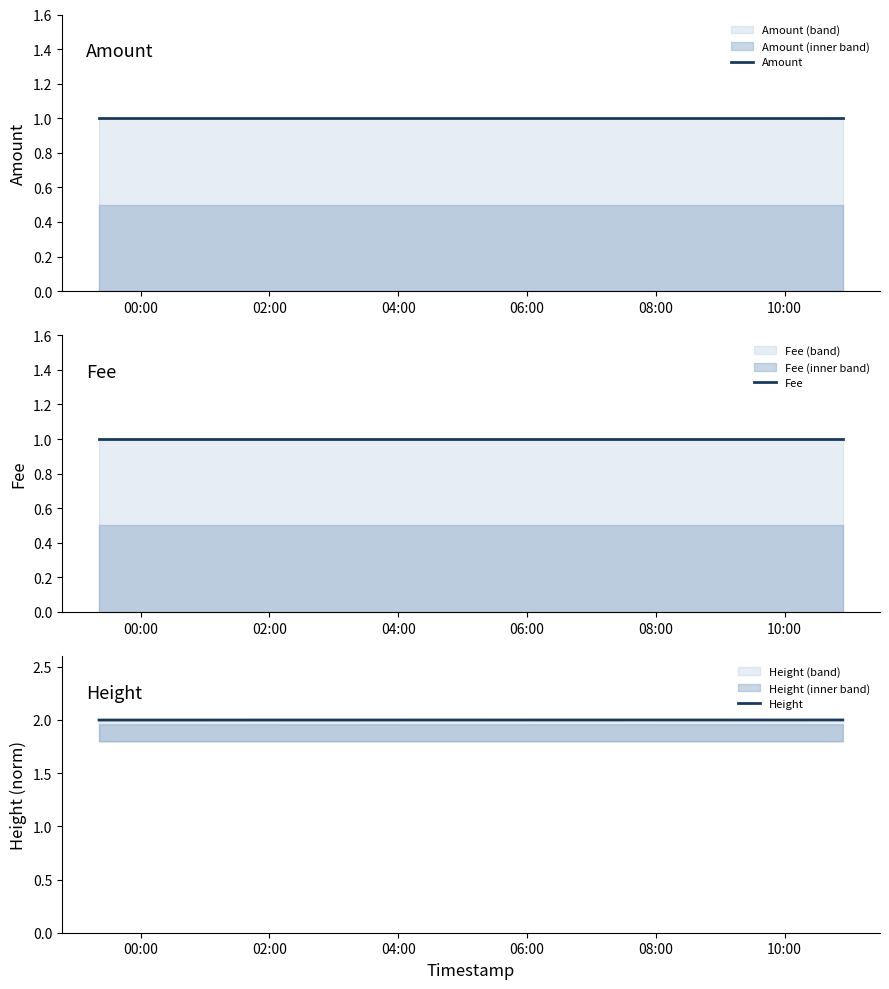

Which series has the largest total across all categories?

Height